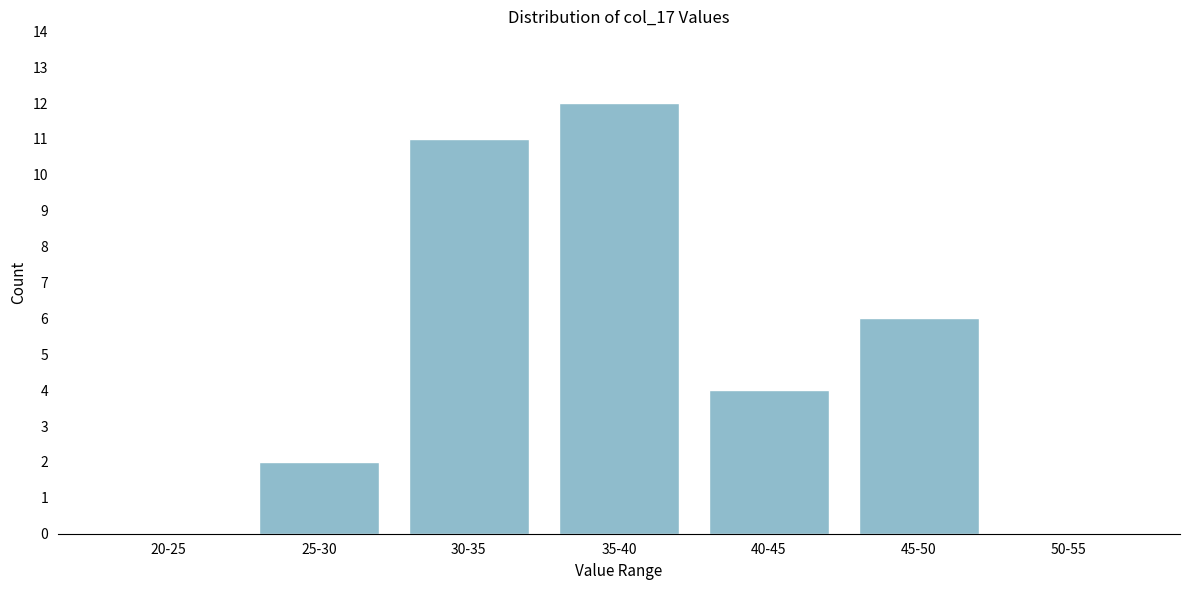

Reading left to right, extract all data points from this chart.

20-25=0	25-30=2	30-35=11	35-40=12	40-45=4	45-50=6	50-55=0